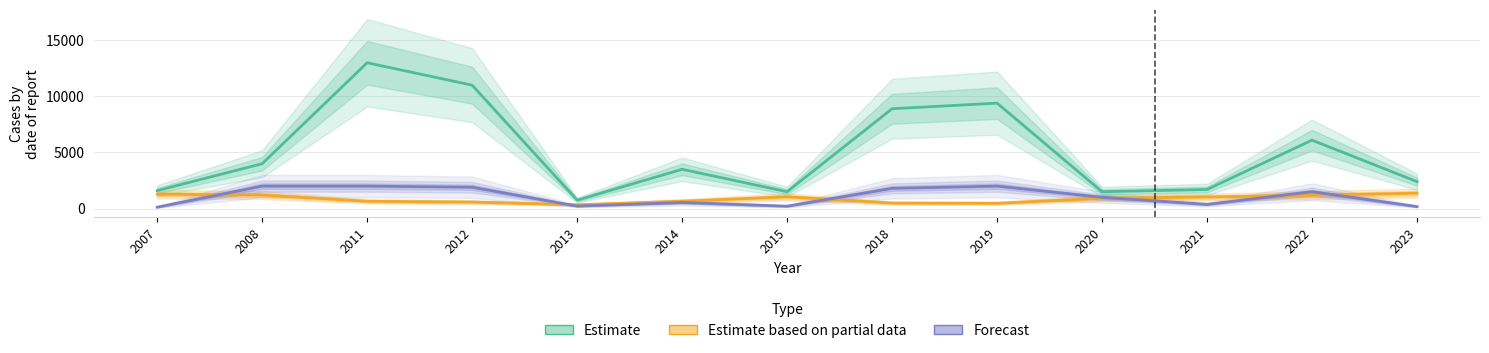

True or false: Estimate and Estimate based on partial data cross at least once.

False